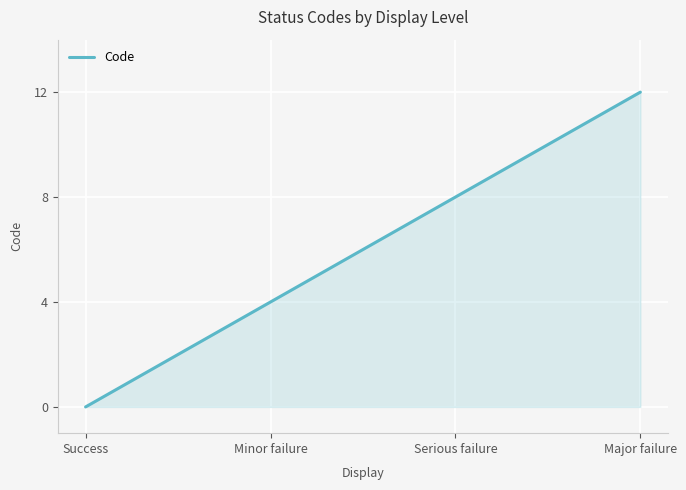

What position from the right is Major failure?

1